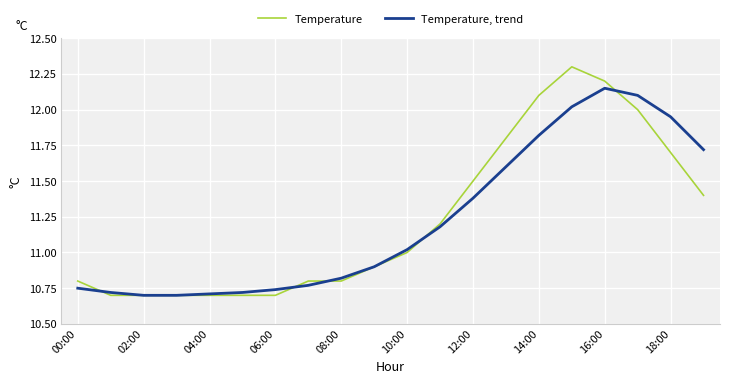

List the series in order of their peak value, highest first.

Temperature, Temperature, trend